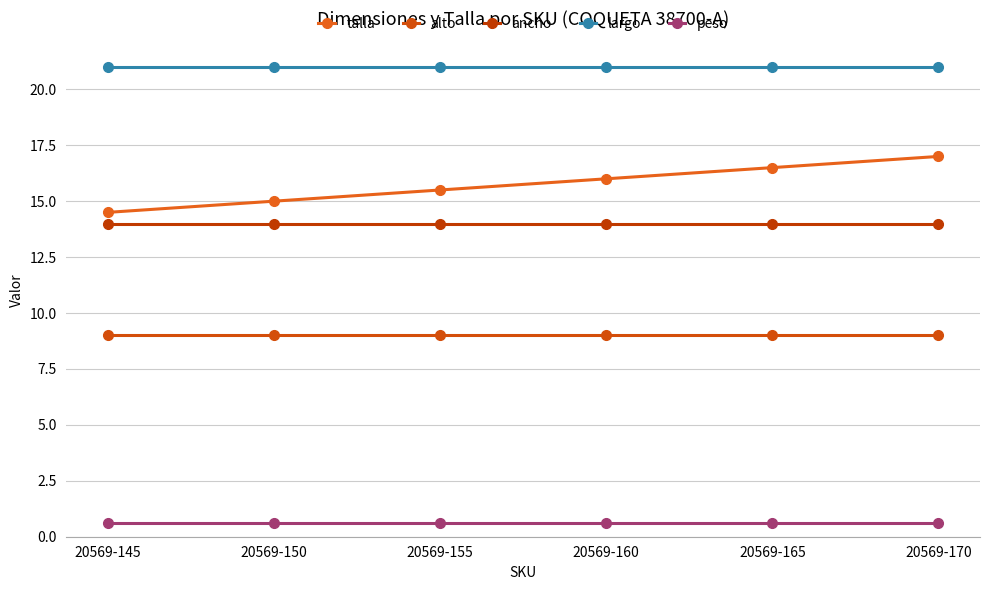

The value of largo at 20569-165 is 5.5. True or false?

False